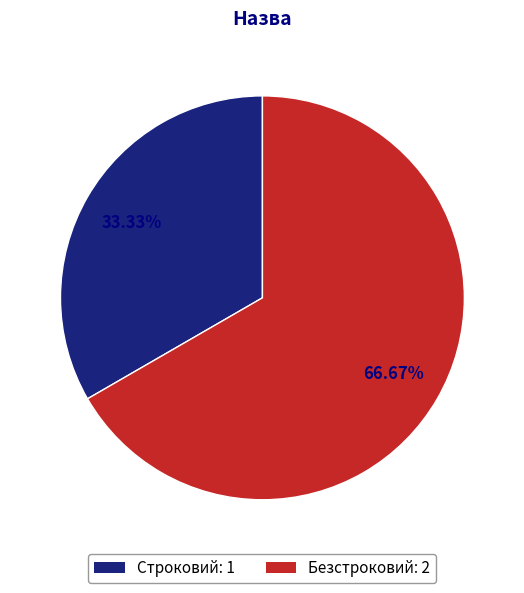

To the nearest percent, what is the difference between the largest and smallest slice percentages?

33%